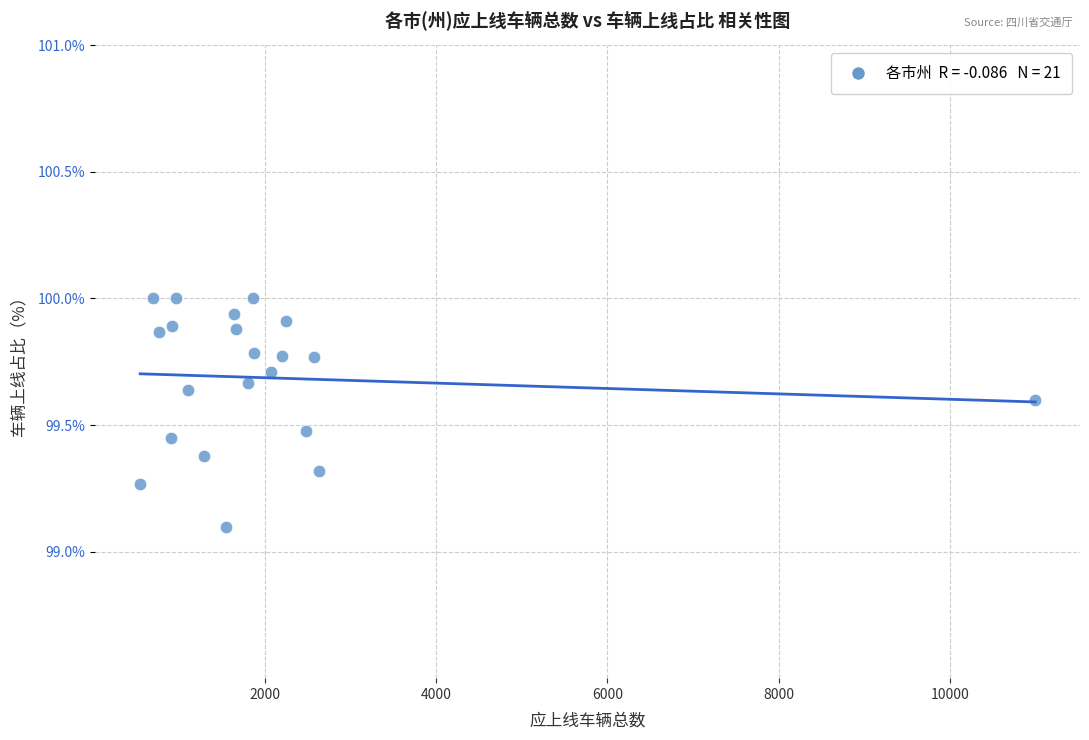

What is the range of X values (max minus min)?

10452.0